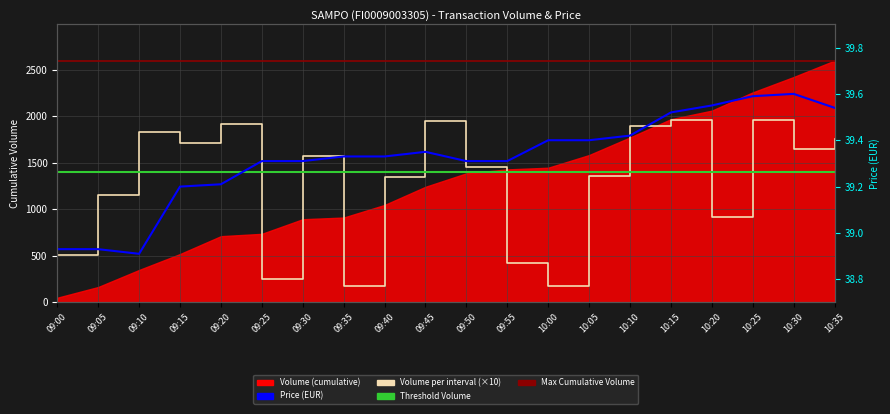

What is the label of the 11th point from the right?

09:45